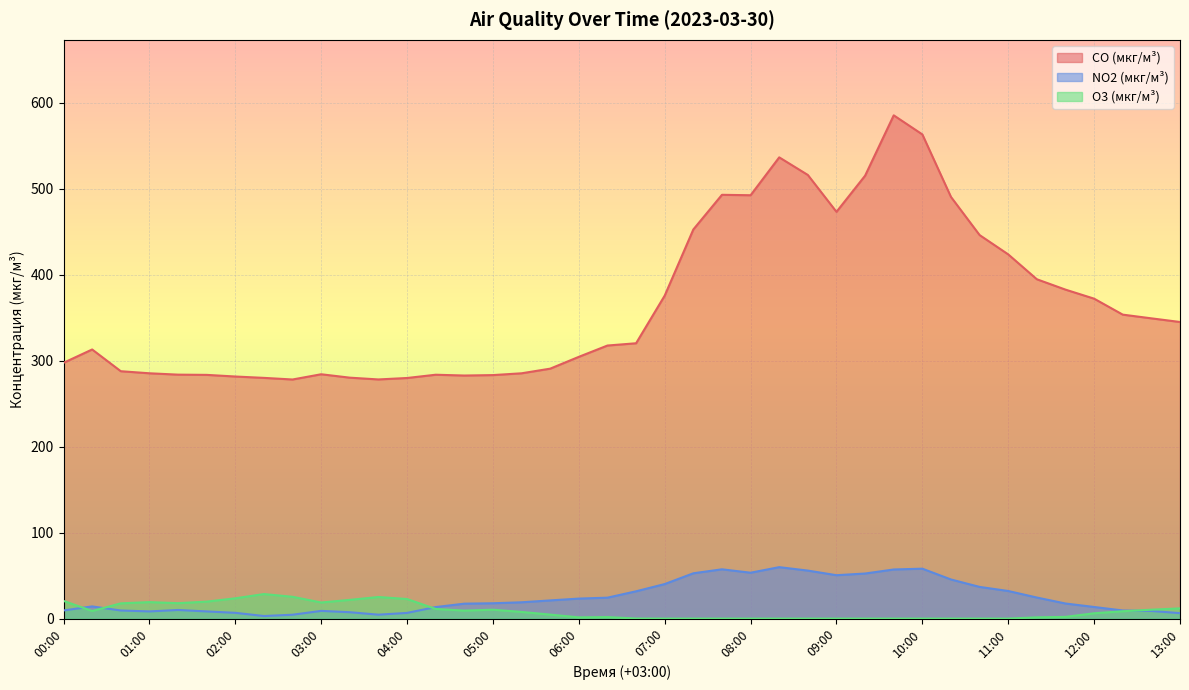

What position from the right is 12:40?

2